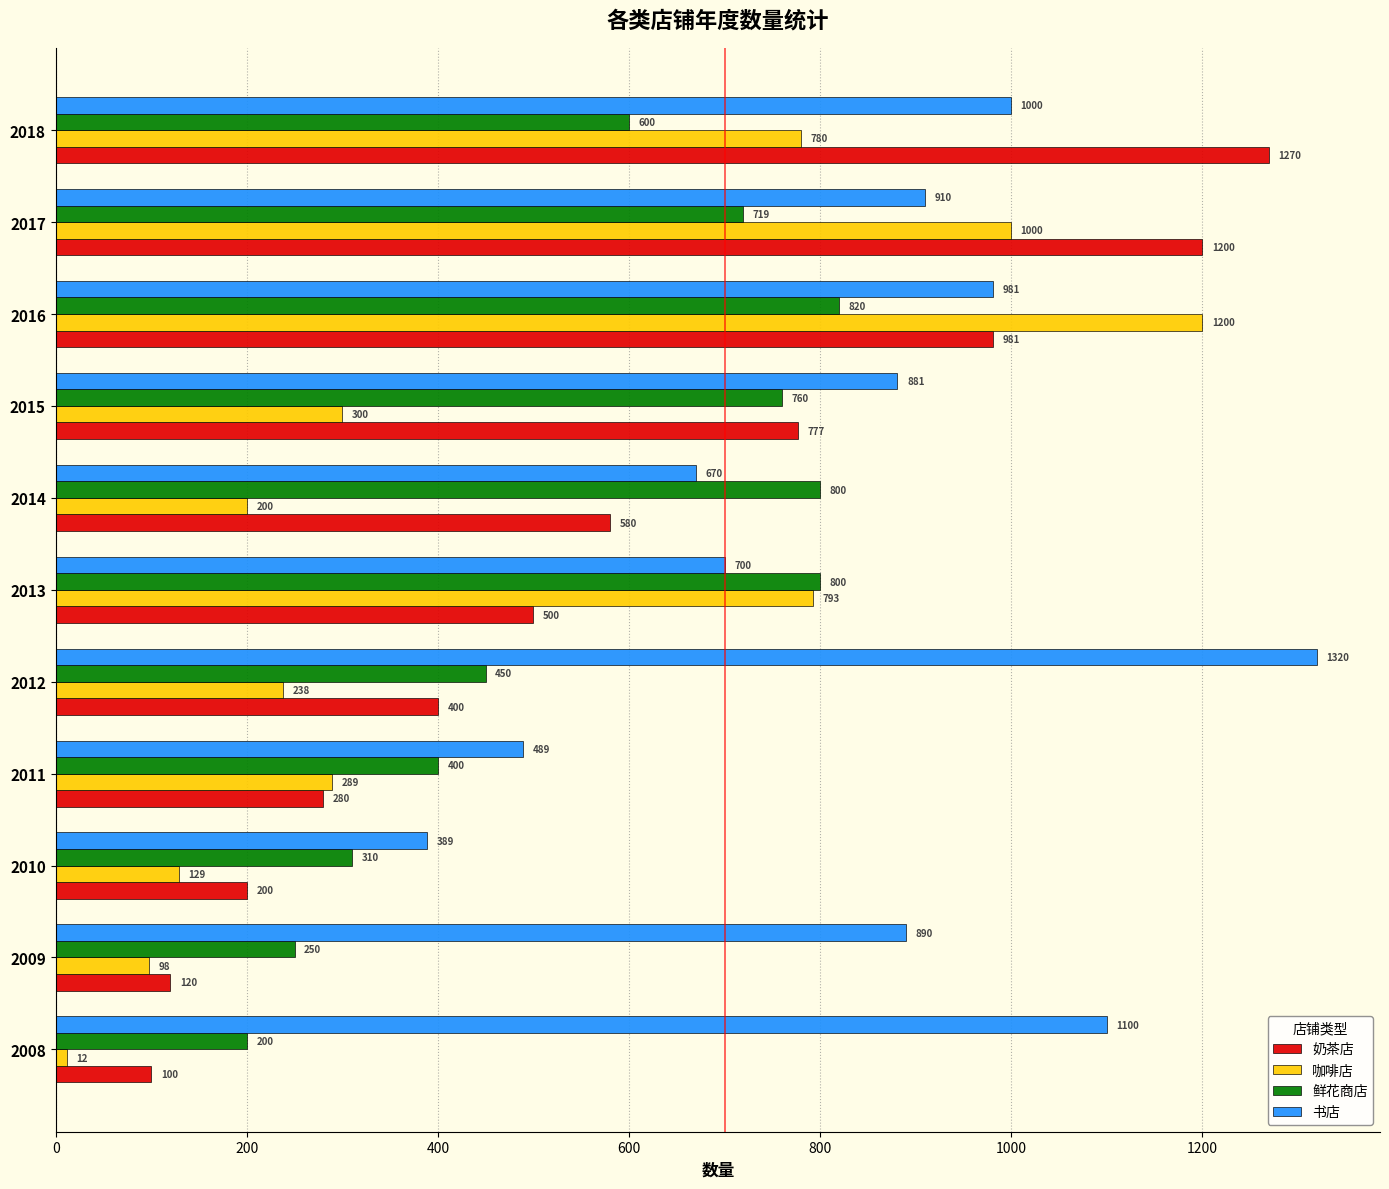

Is it true that 奶茶店 equals 295 at 2010?

False